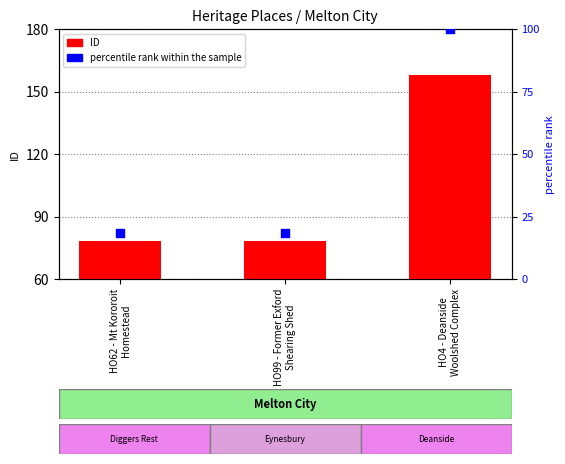

At which category is the sum across all series the highest?

HO4 - Deanside
Woolshed Complex